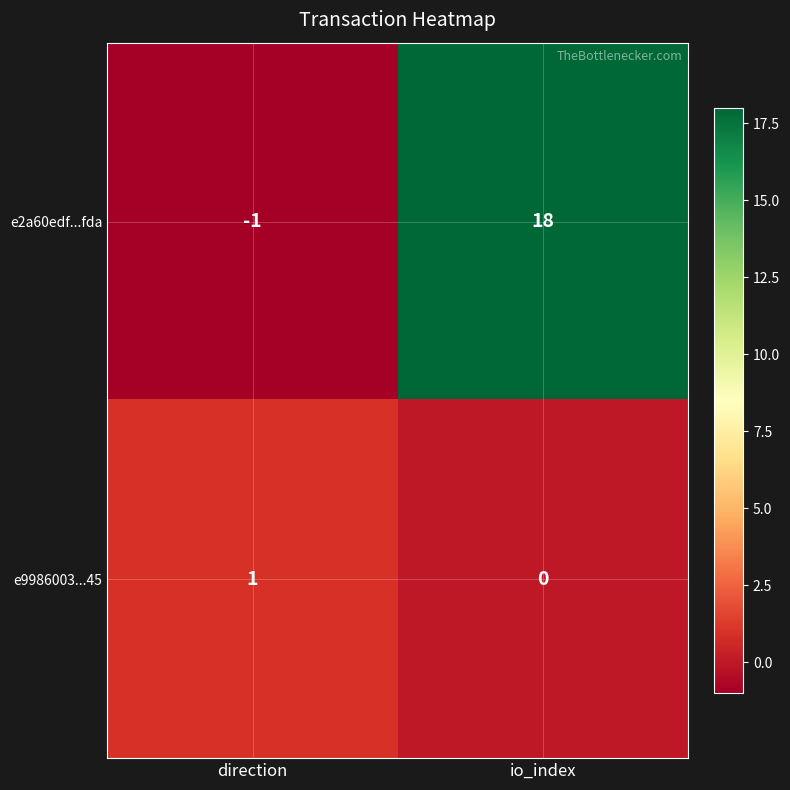

Reading left to right, extract all data points from this chart.

e2a60edf...fda: -1	18
e9986003...45: 1	0